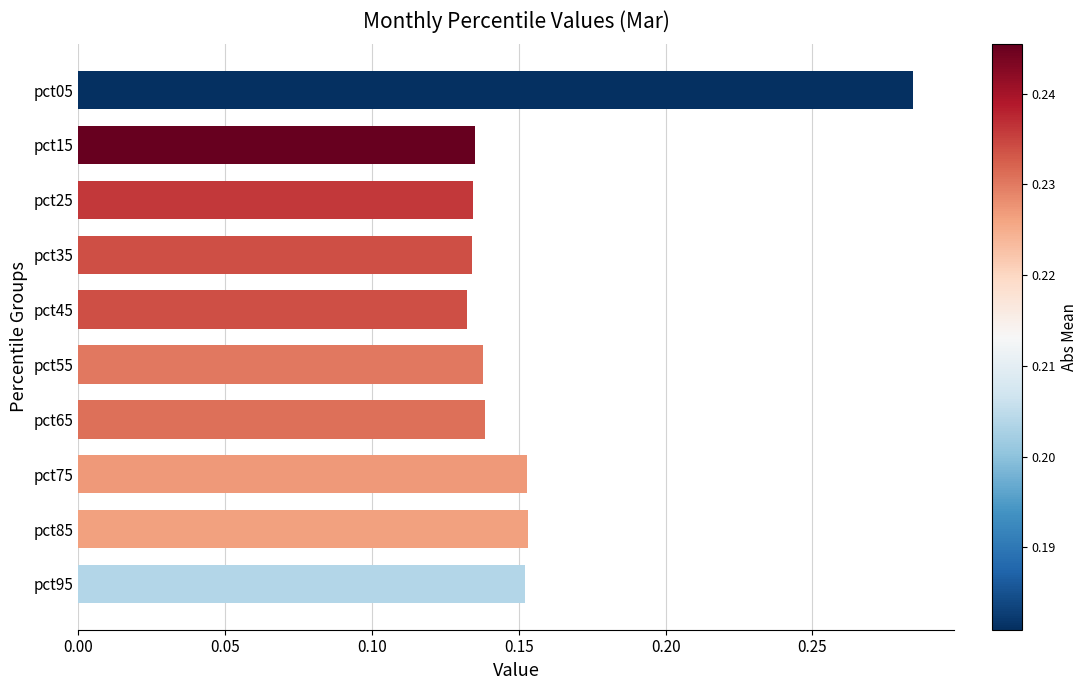

The value at pct75 is 0.1. True or false?

False